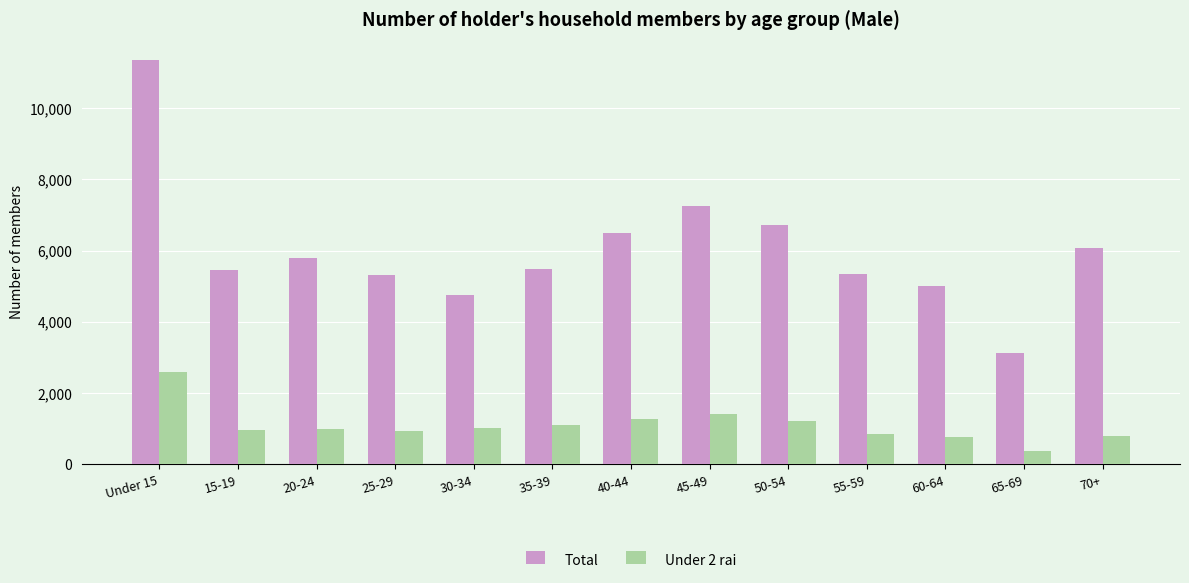

At which category is the sum across all series the highest?

Under 15